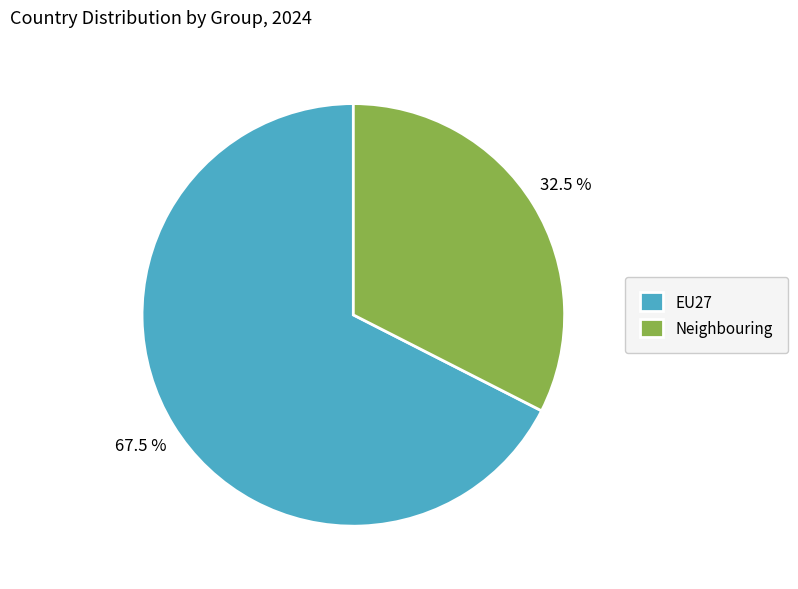

Which category has the smallest portion of the pie?

Neighbouring